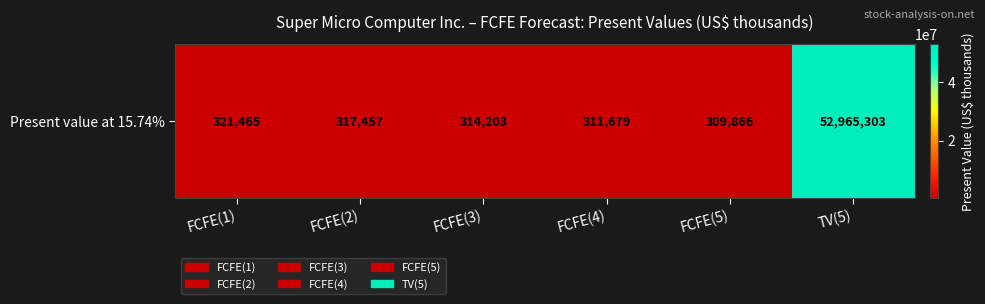

What is the change in value from FCFE(1) to FCFE(3)?

-7262